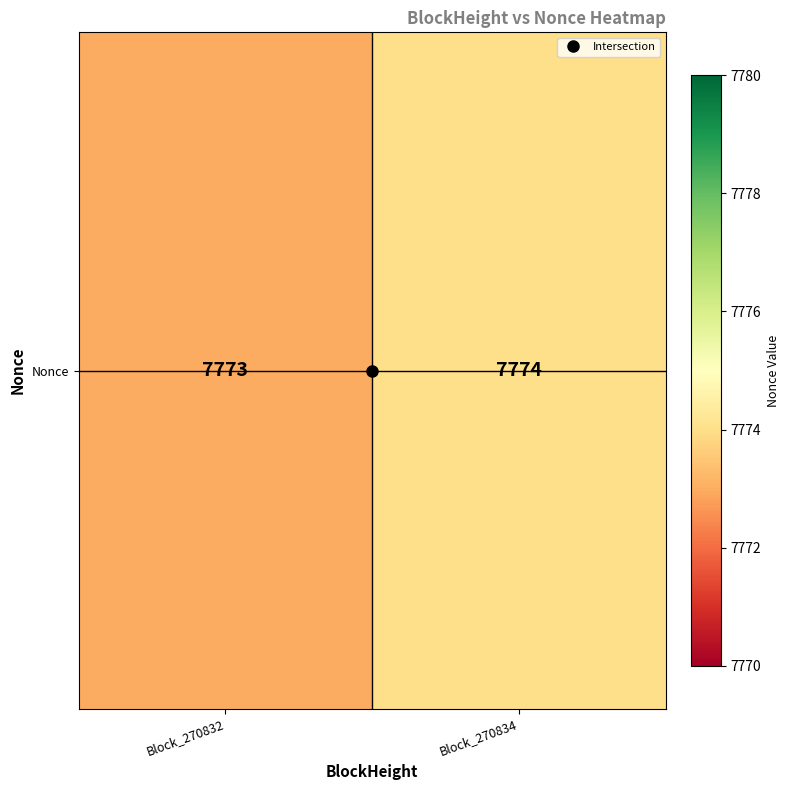

What is the sum of the values at Block_270832 and Block_270834?

15547